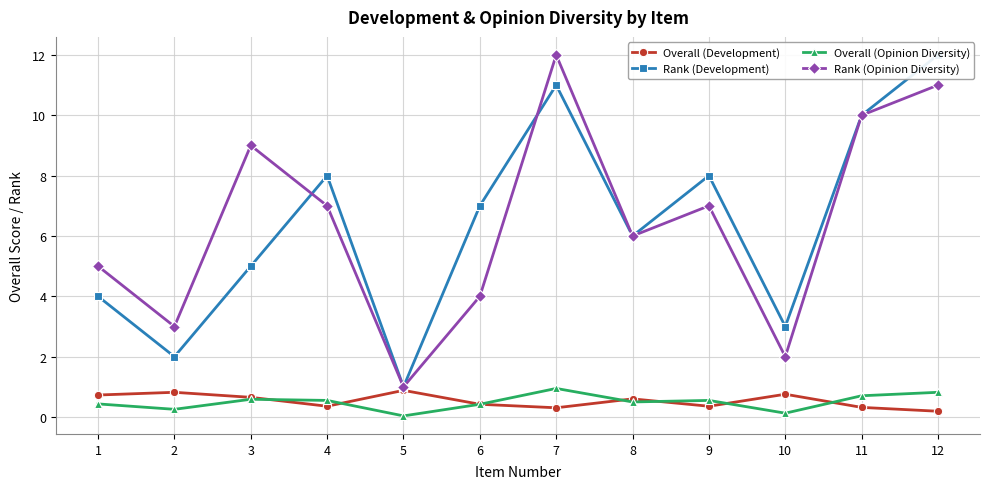

How many data points in Rank (Development) are above 7?

5